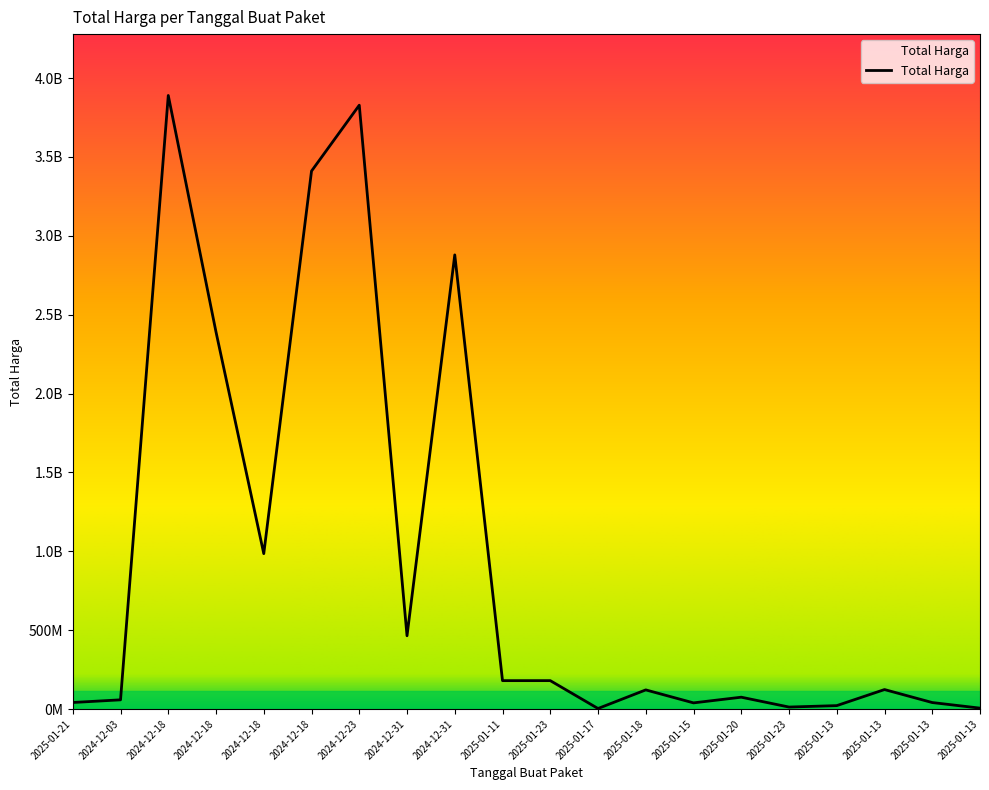

True or false: the data shows 39000000 at 2025-01-15.

True